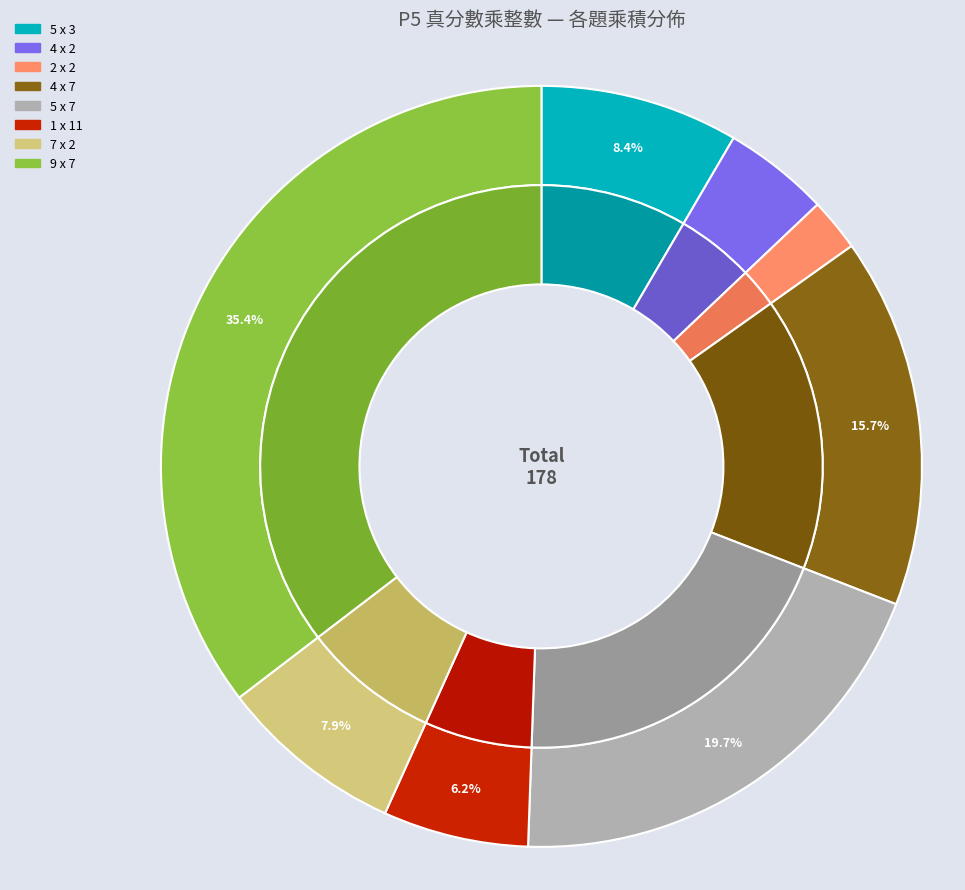

The 4 x 2 slice represents 15% of the pie. True or false?

False